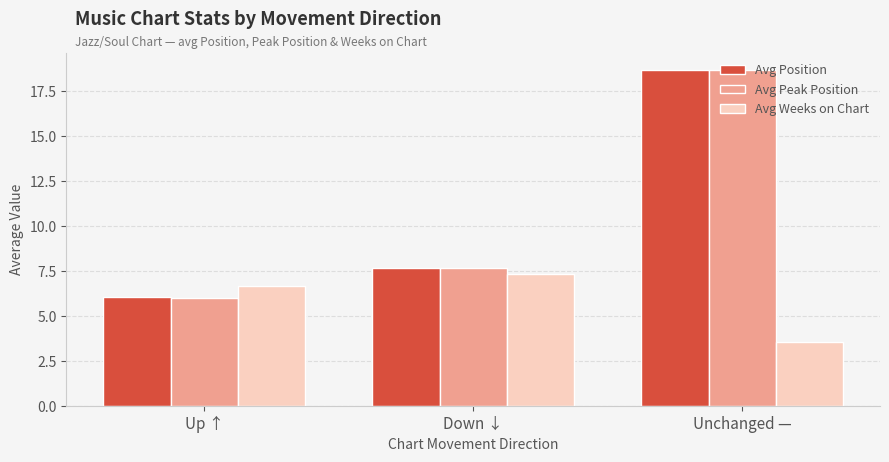

Reading right to left, transcribe all the data shown in this chart.

Avg Position: 18.7	7.7	6.0
Avg Peak Position: 18.7	7.7	6.0
Avg Weeks on Chart: 3.6	7.3	6.6